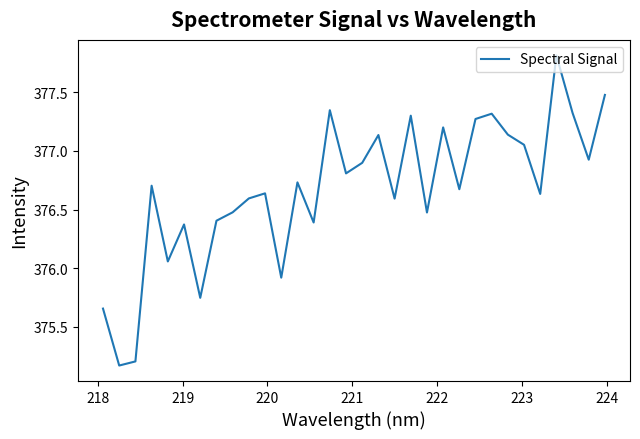

What is the difference between the maximum and minimum values?

2.6